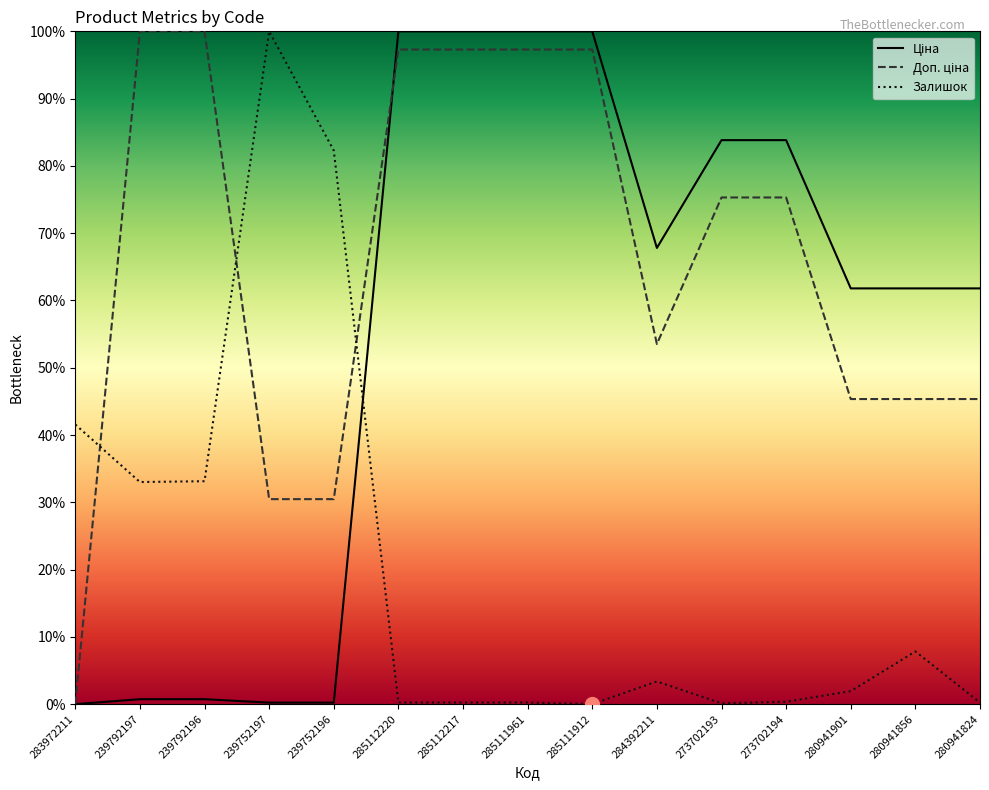

The Доп. ціна series shows 53.5 at 284392211. True or false?

True